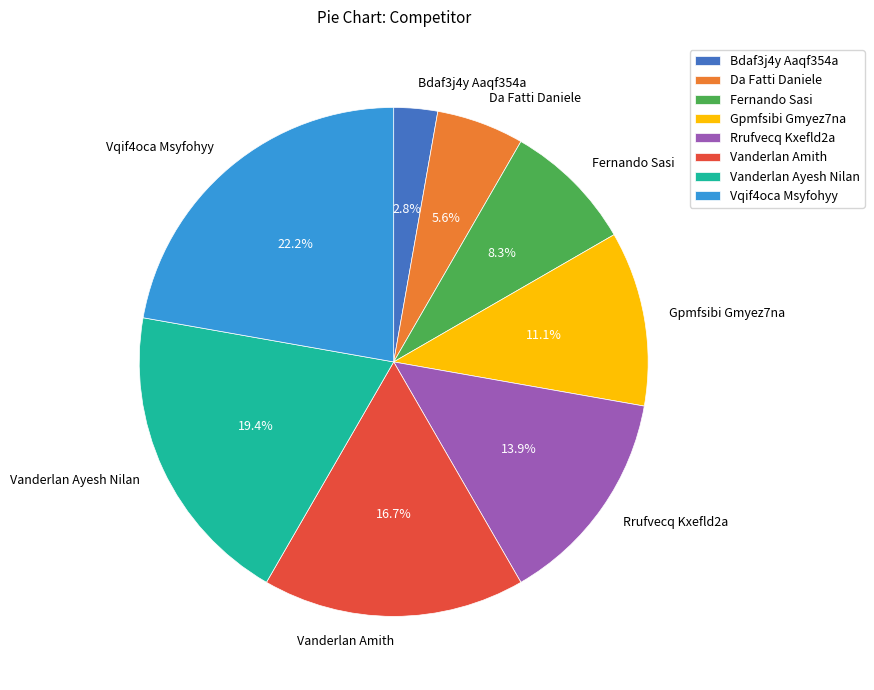

True or false: Gpmfsibi Gmyez7na accounts for 1% of the total.

False